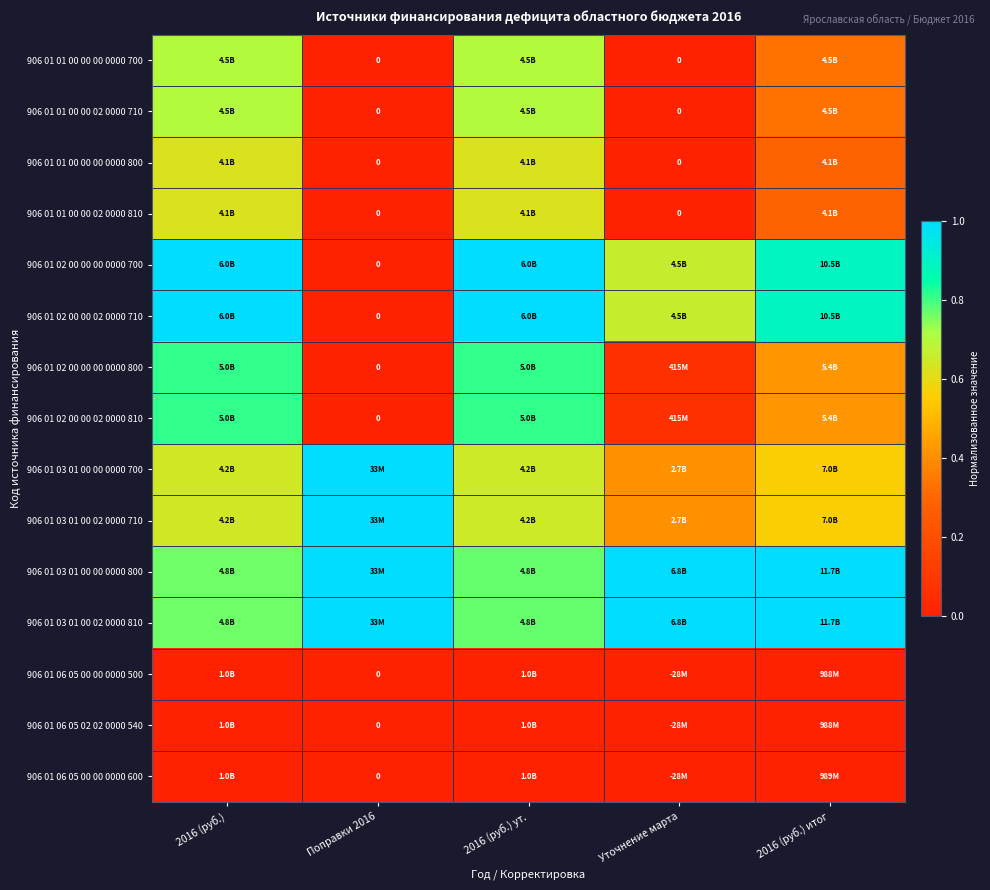

At which label does 906 01 02 00 00 00 0000 700 reach its minimum?

Поправки 2016